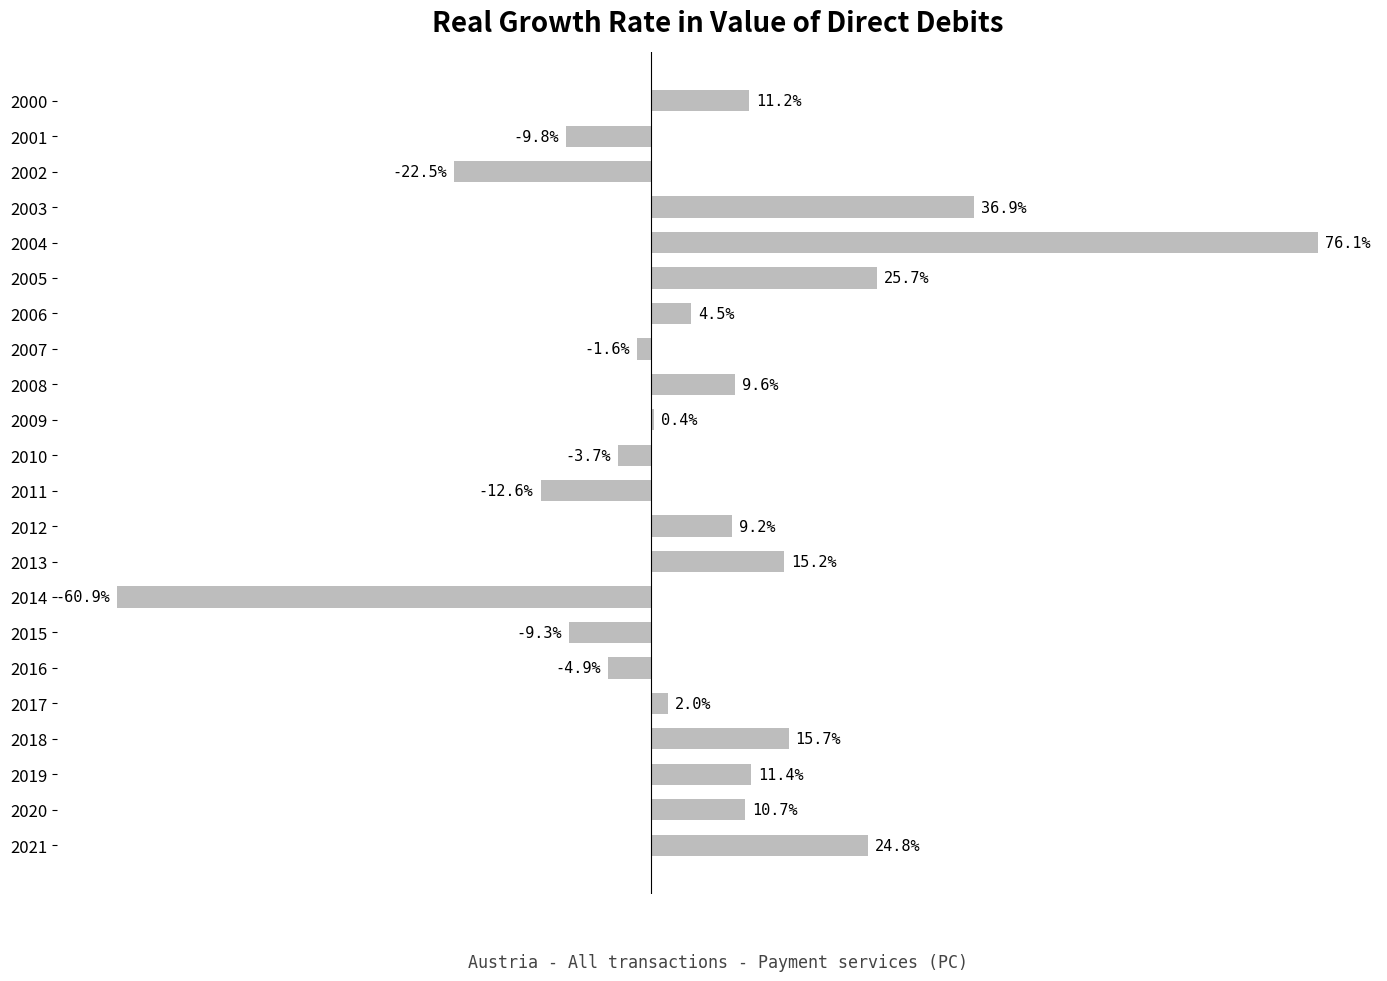

Does the chart contain stacked bars?

No